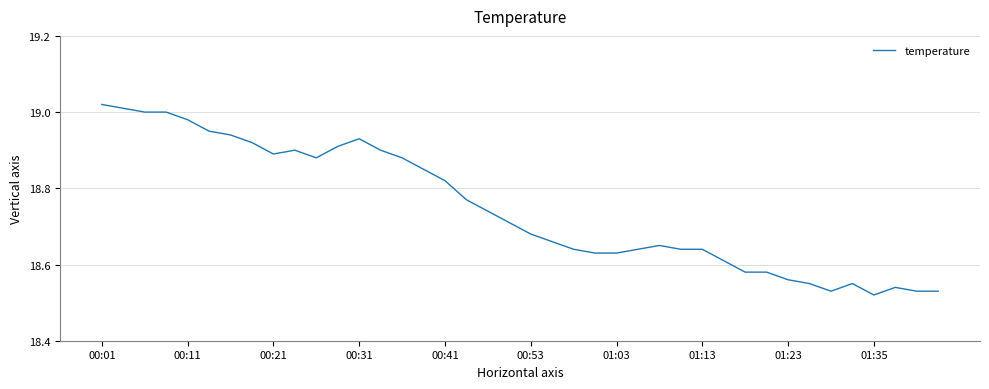

Does the chart display data point markers on the line(s)?

No